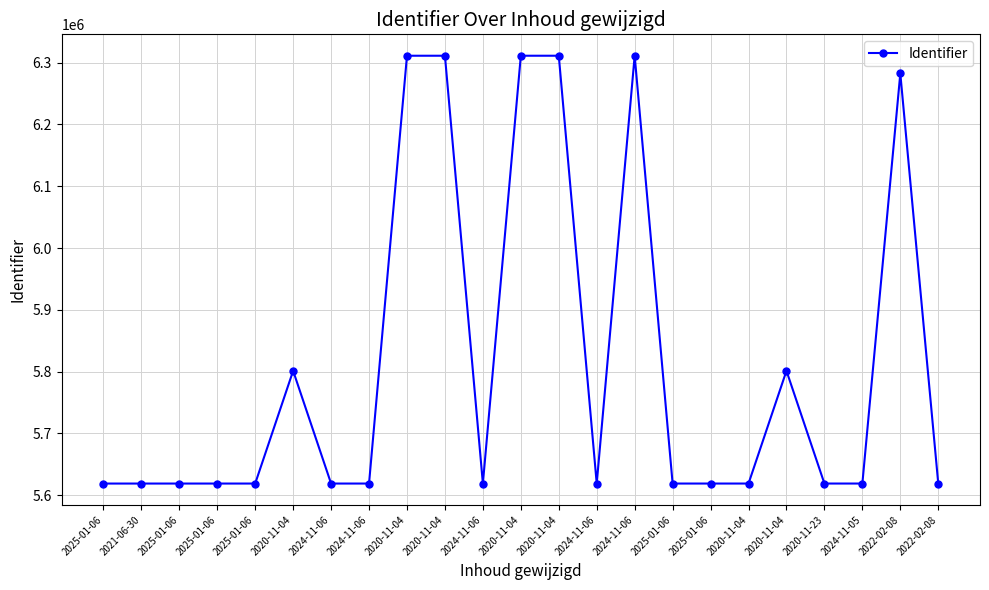

Reading left to right, what are all the values shown in this chart?

2025-01-06=5618758	2021-06-30=5618759	2025-01-06=5618760	2025-01-06=5618762	2025-01-06=5618764	2020-11-04=5801216	2024-11-06=5618766	2024-11-06=5618767	2020-11-04=6311237	2020-11-04=6311244	2024-11-06=5618768	2020-11-04=6311248	2020-11-04=6311252	2024-11-06=5618769	2024-11-06=6311256	2025-01-06=5618771	2025-01-06=5618776	2020-11-04=5618772	2020-11-04=5801220	2020-11-23=5618774	2024-11-05=5618780	2022-02-08=6282498	2022-02-08=5618778